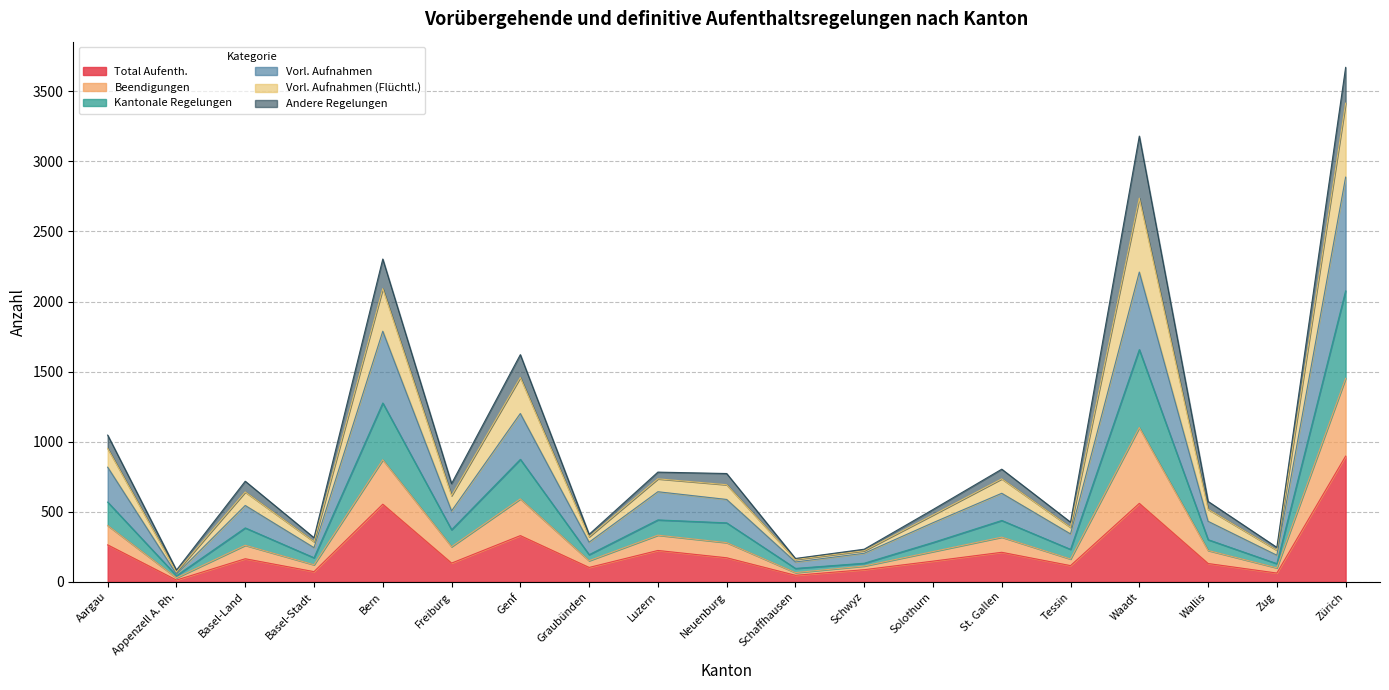

Which category has the highest value in the Total Aufenth. series?

Zürich